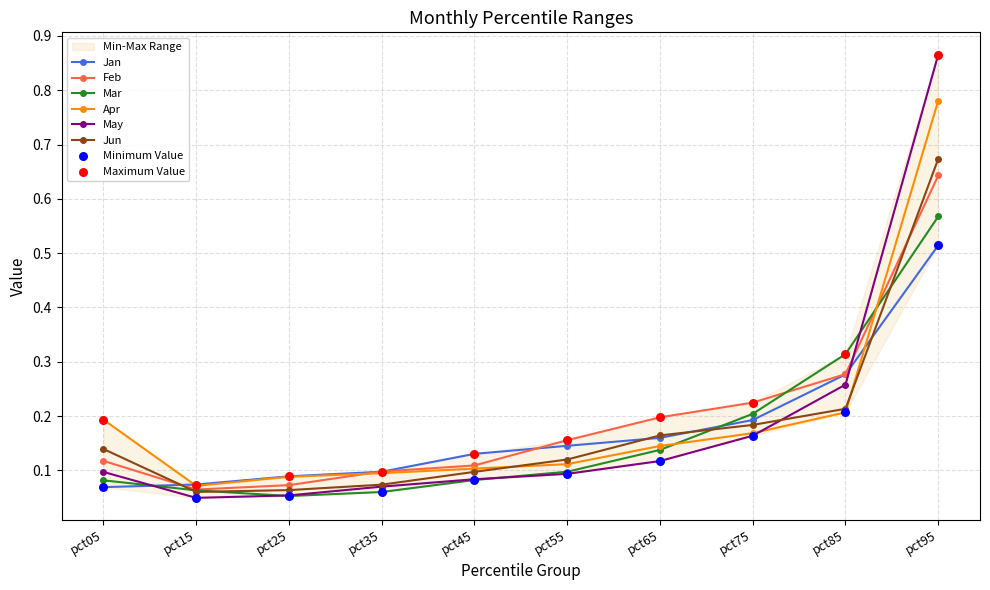

Which series has the largest total across all categories?

Apr